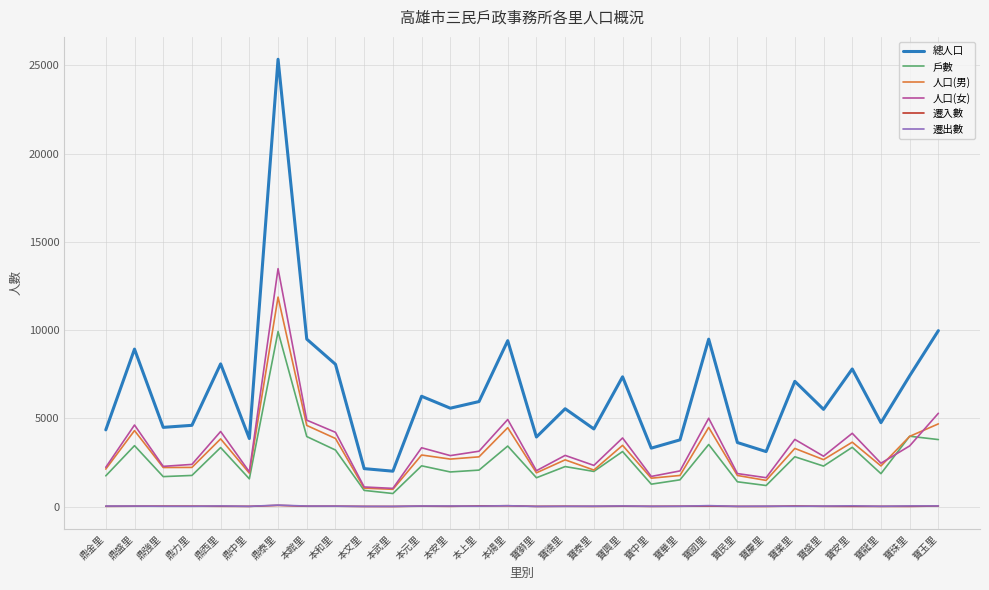

True or false: 總人口 and 遷出數 intersect in this chart.

False